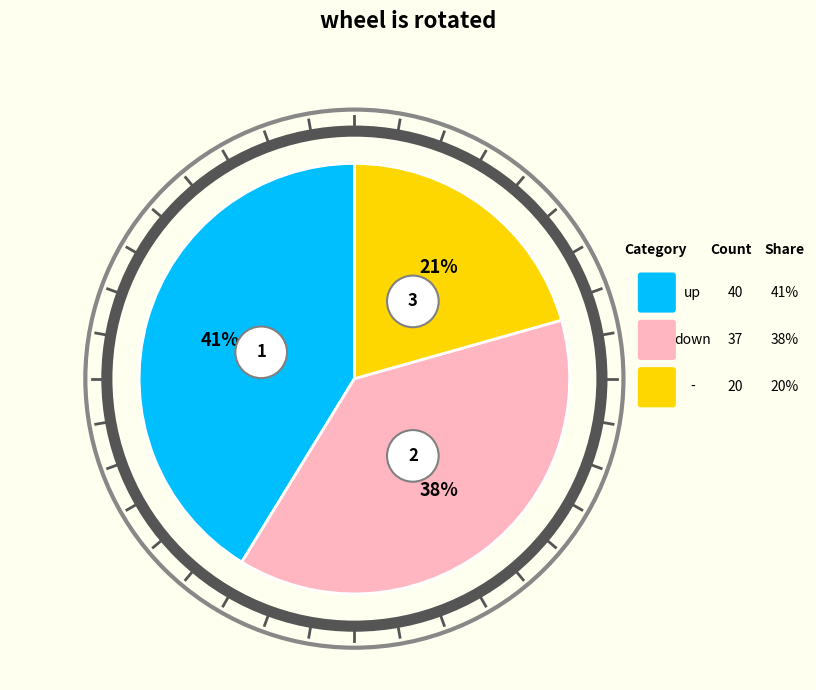

To the nearest percent, what is the difference between the largest and smallest slice percentages?

21%